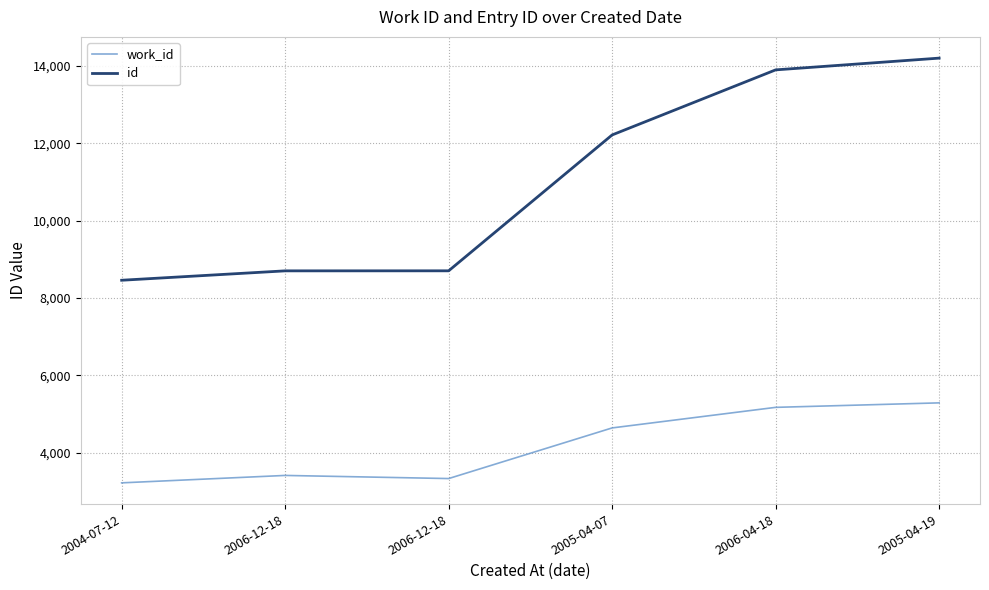

What are all the series names shown in the legend?

work_id, id